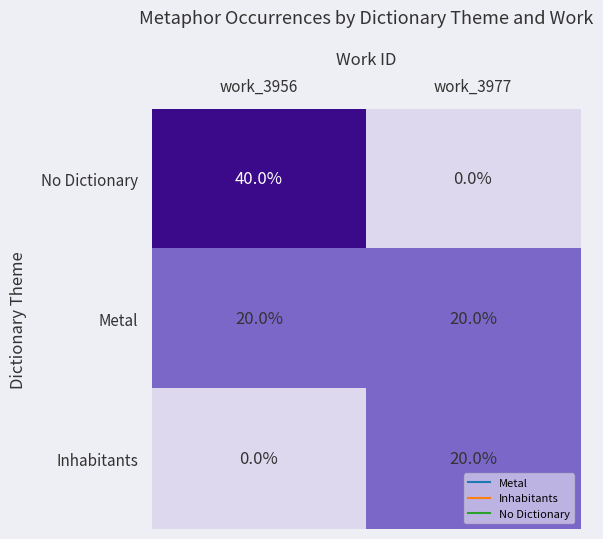

Which series changed the most between work_3956 and work_3977?

No Dictionary